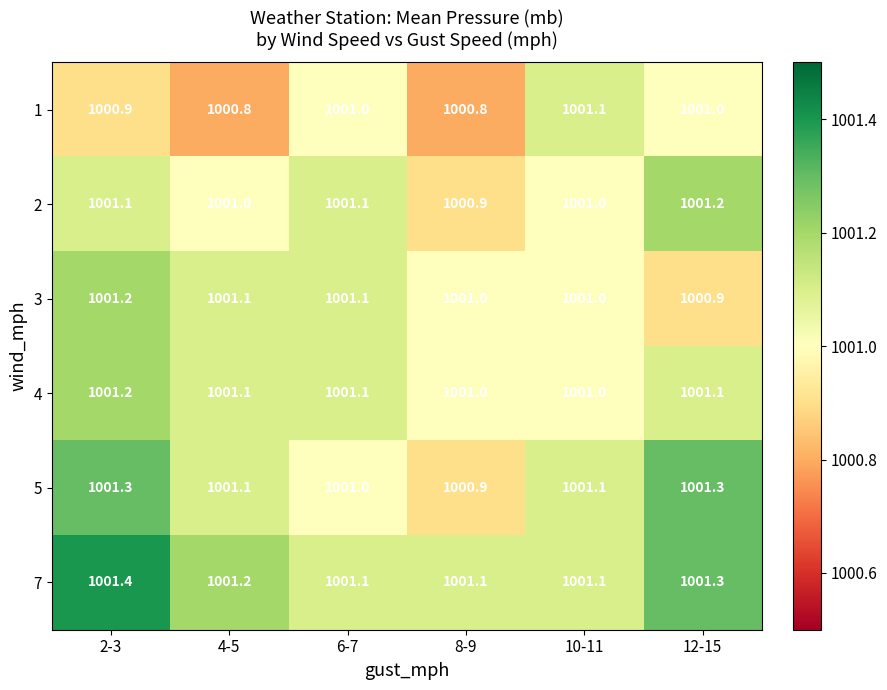

At how many categories does at least one series exceed 1001?

6